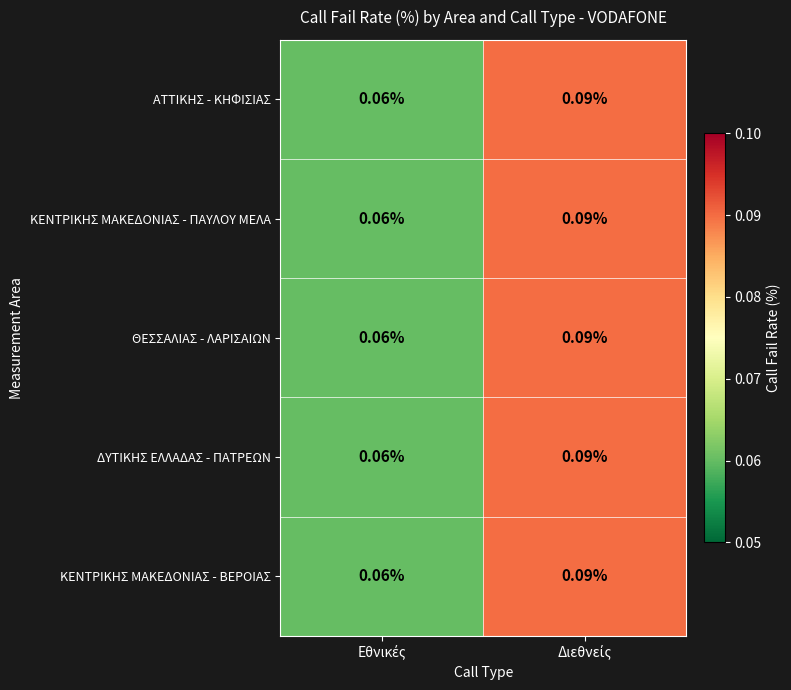

Which has a higher value, Εθνικές or Διεθνείς?

Διεθνείς